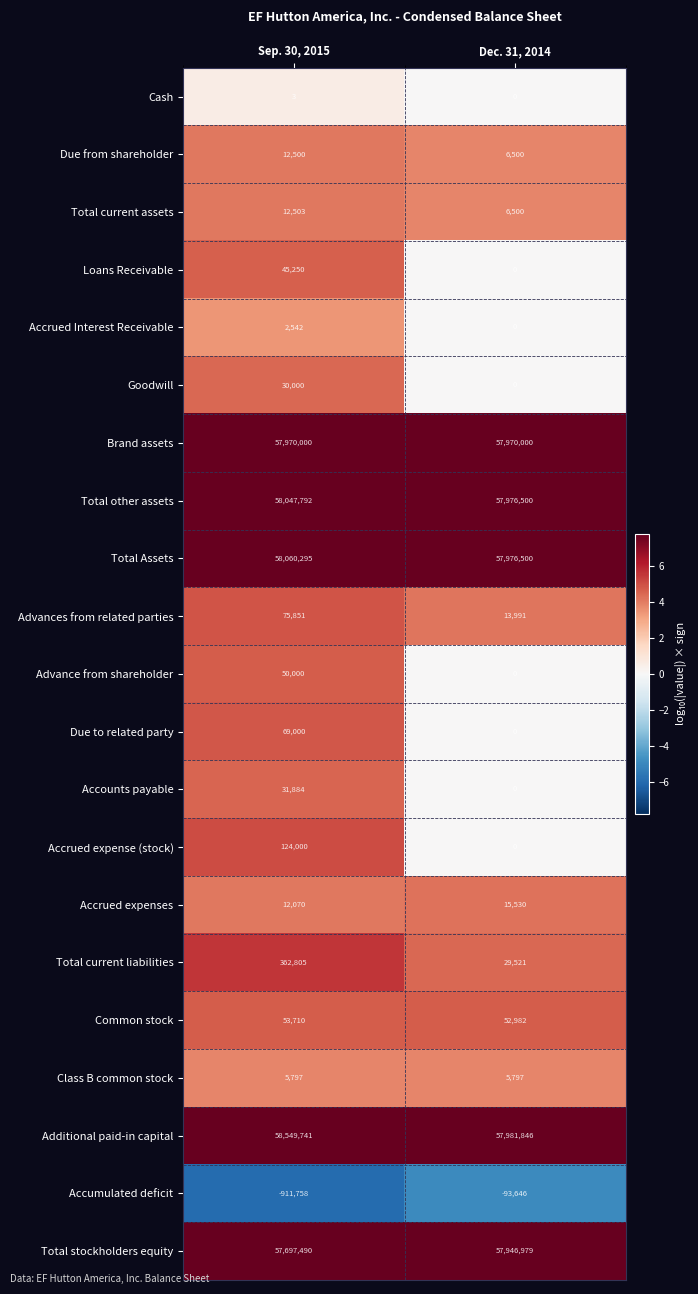

Which category has the highest value in the Common stock series?

Sep. 30, 2015